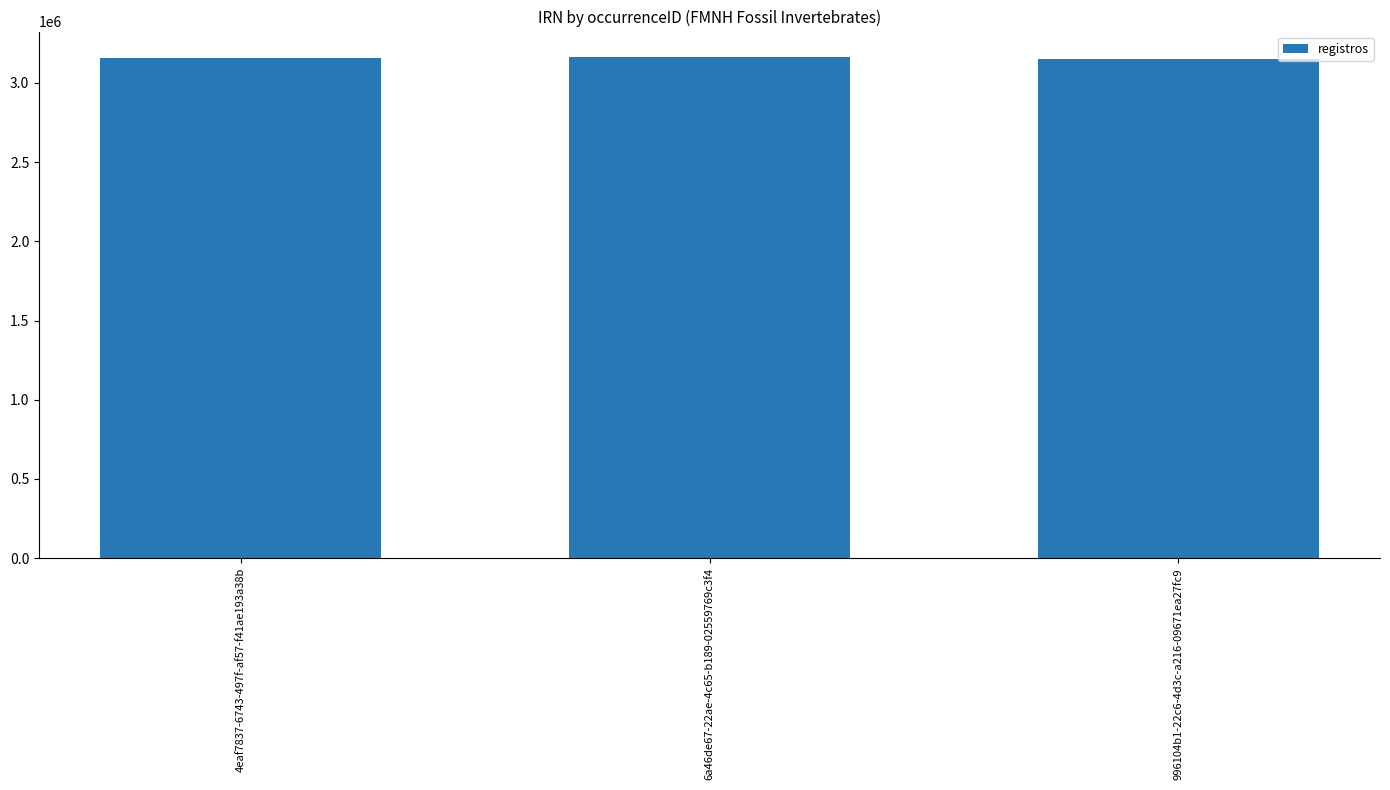

What is the label of the 1st bar from the left?

4eaf7837-6743-497f-af57-f41ae193a38b